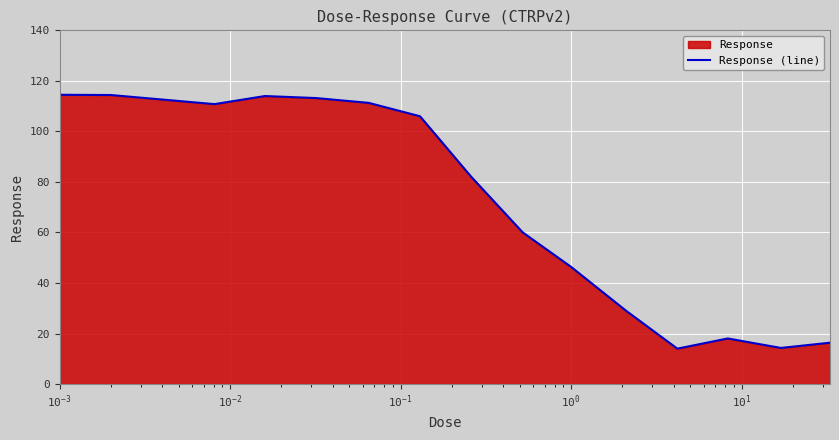

What is the maximum value shown in the chart?

114.5